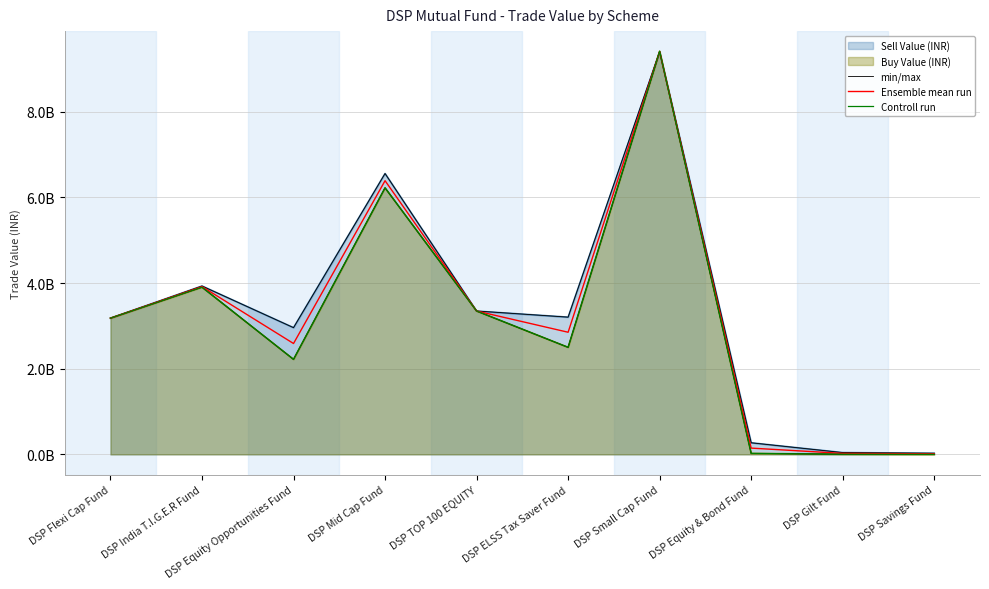

List the labels in order of min/max value, smallest first.

DSP Savings Fund, DSP Gilt Fund, DSP Equity & Bond Fund, DSP Equity Opportunities Fund, DSP Flexi Cap Fund, DSP ELSS Tax Saver Fund, DSP TOP 100 EQUITY, DSP India T.I.G.E.R Fund, DSP Mid Cap Fund, DSP Small Cap Fund